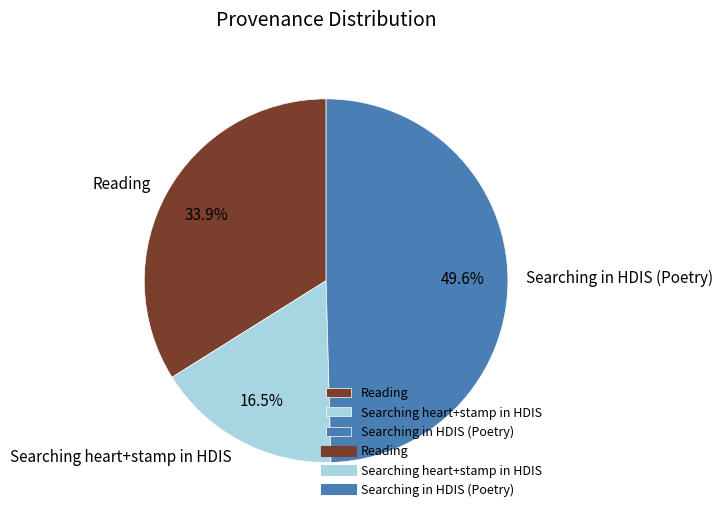

How many segments does this pie chart have?

3